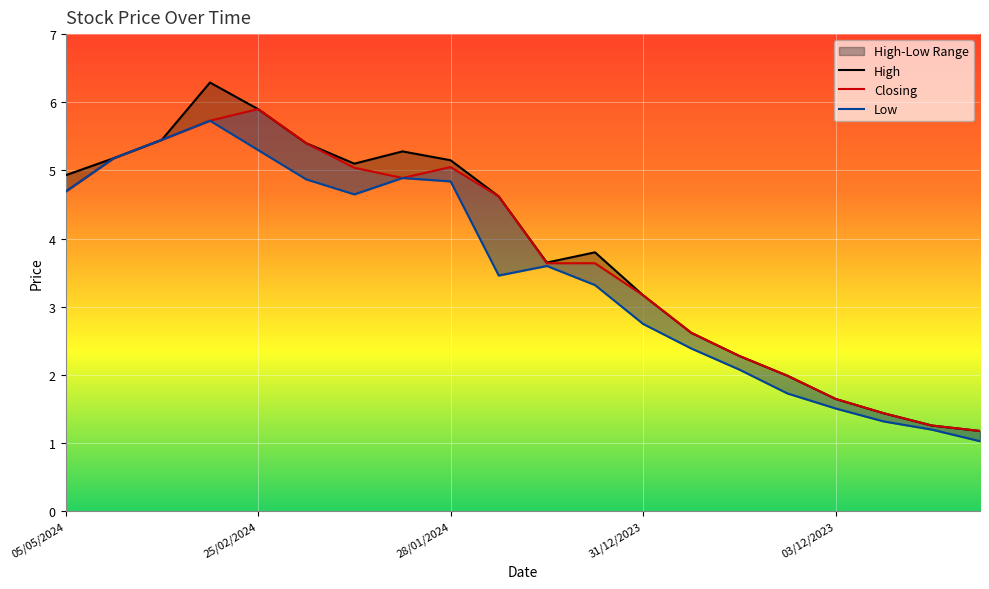

Which series has the largest total across all categories?

High